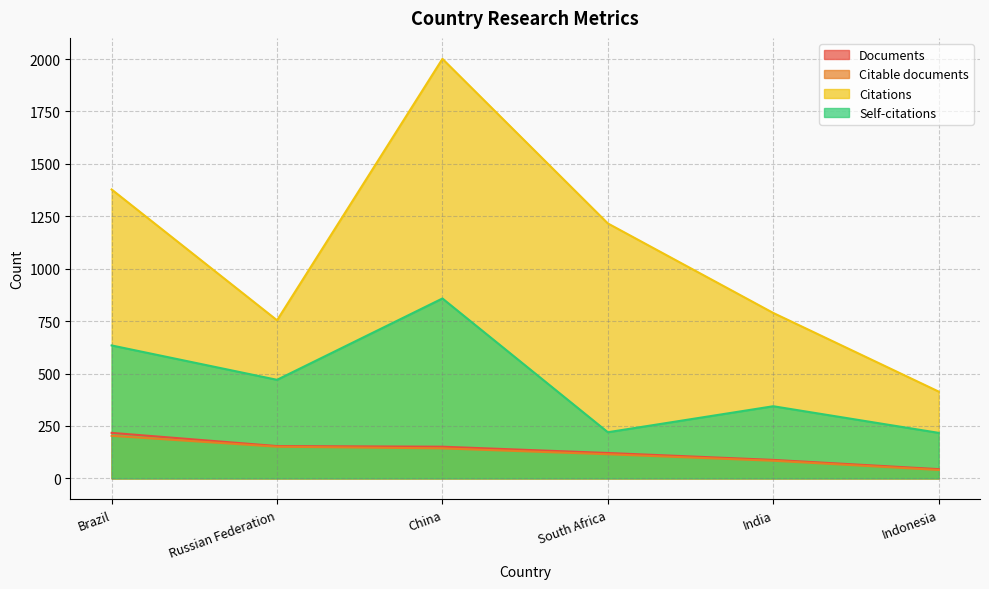

Which category has the lowest value across all series?

Indonesia